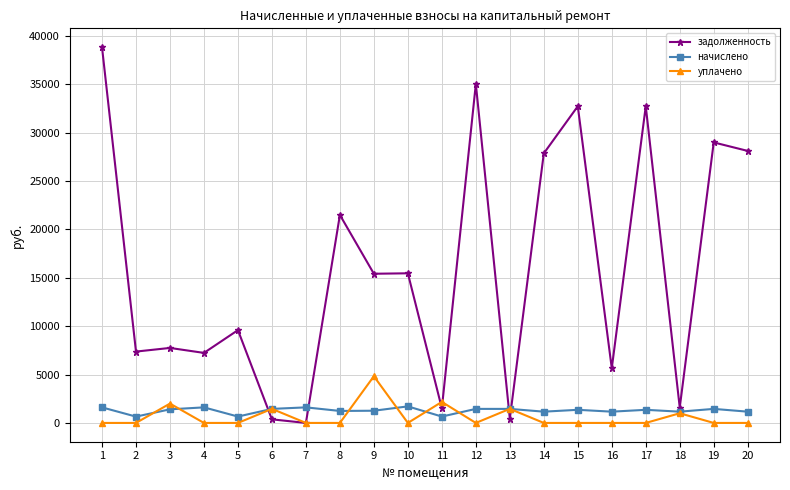

At which category is the sum across all series the highest?

1